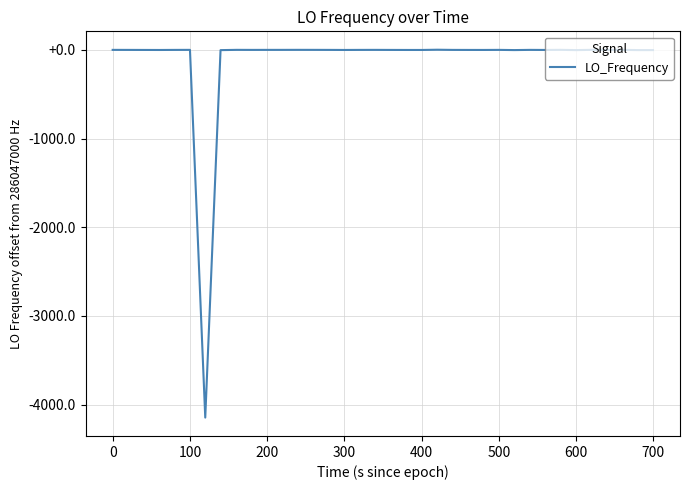

Does the chart display data point markers on the line(s)?

No